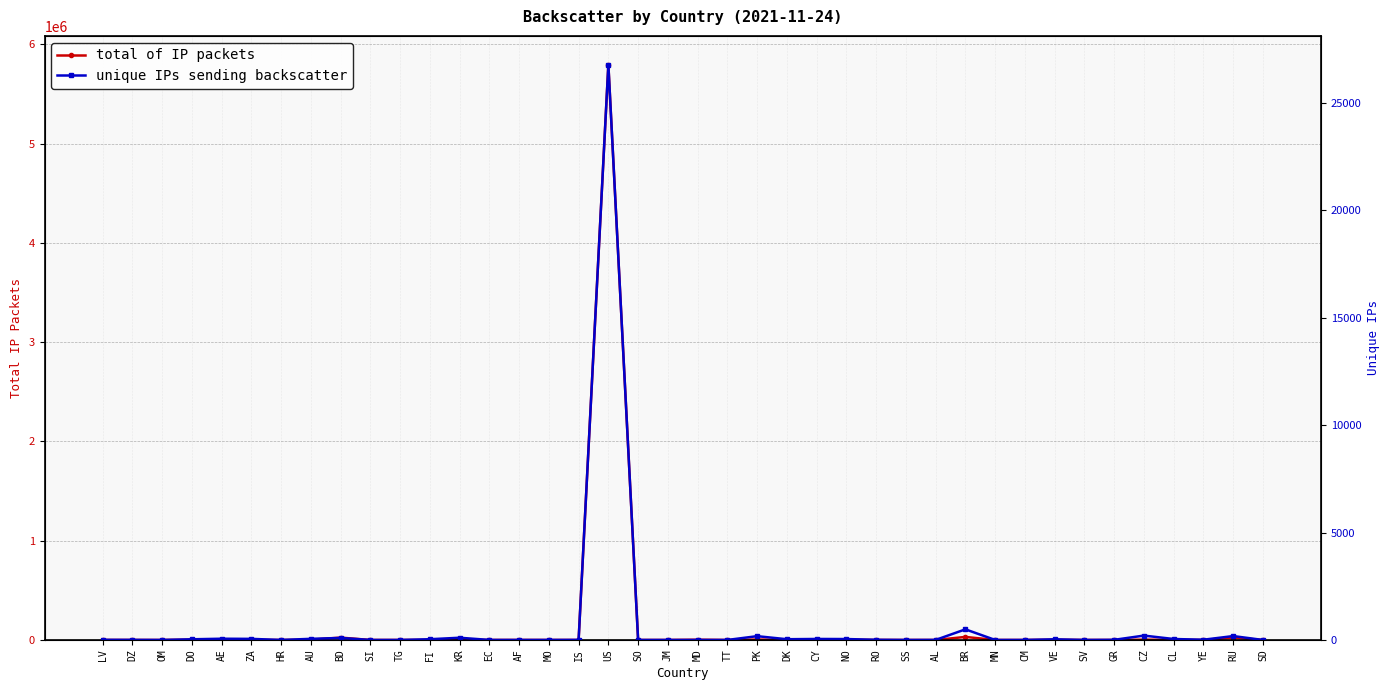

List the series in order of their peak value, lowest first.

unique IPs sending backscatter, total of IP packets